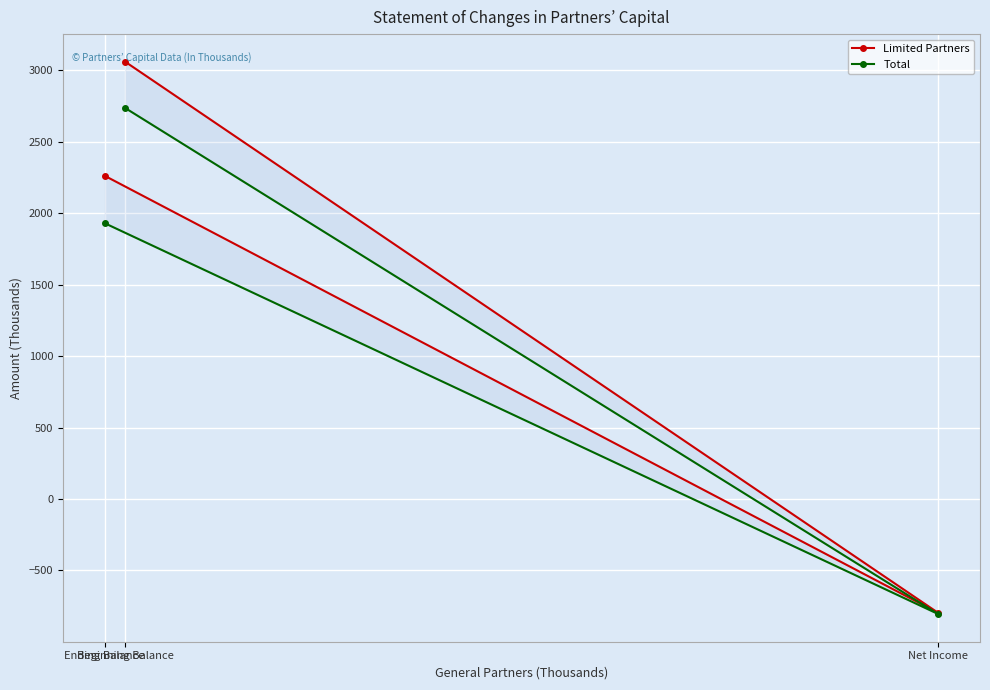

What is the approximate value of Limited Partners at Beginning Balance, to the nearest 10?

3060